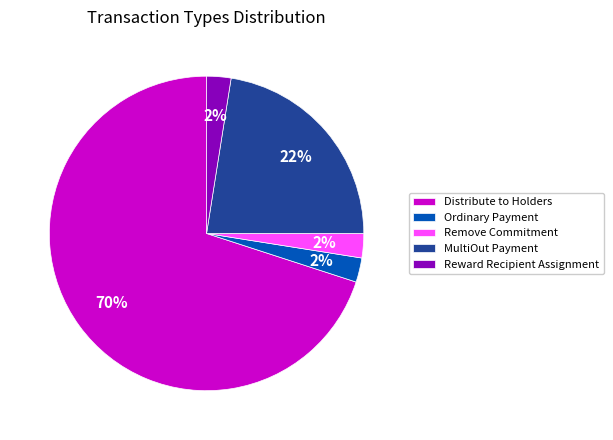

Is it true that MultiOut Payment is 22% of the pie?

True